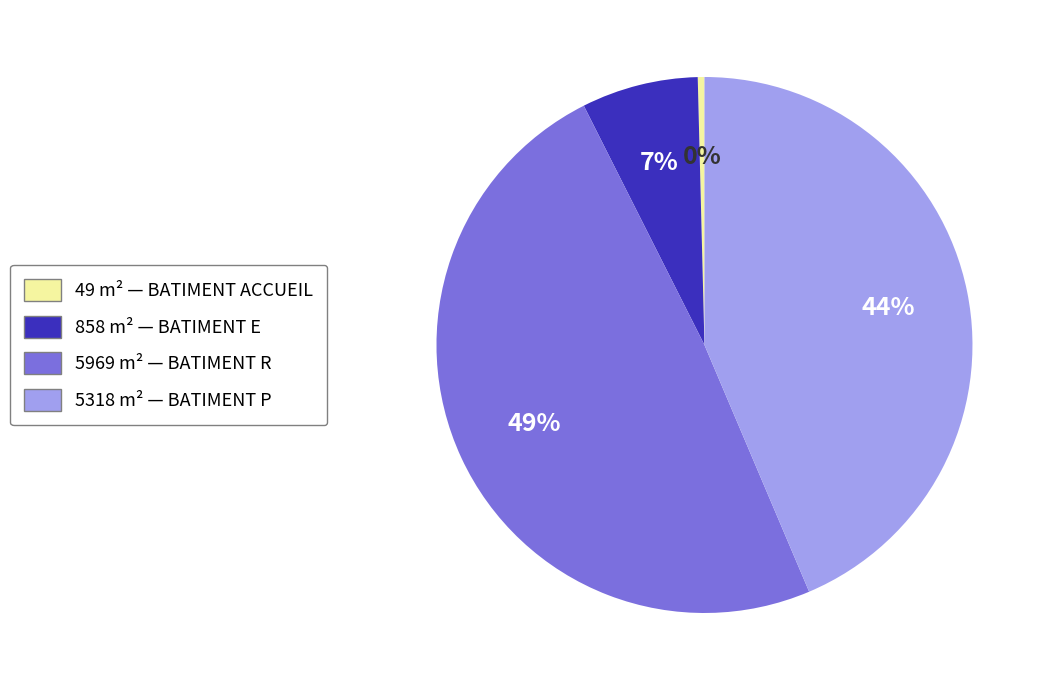

Is there a majority slice in this chart?

No